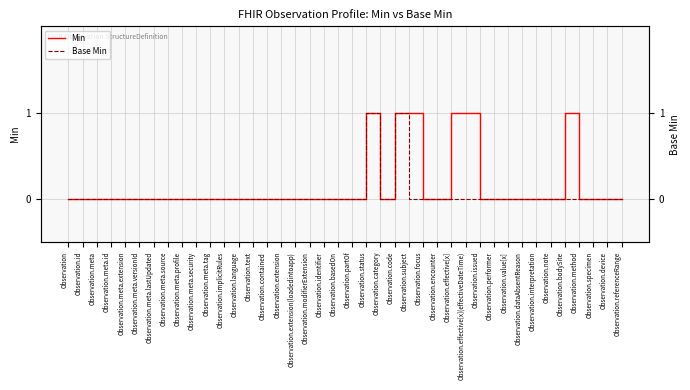

True or false: Base Min and Min cross at least once.

False